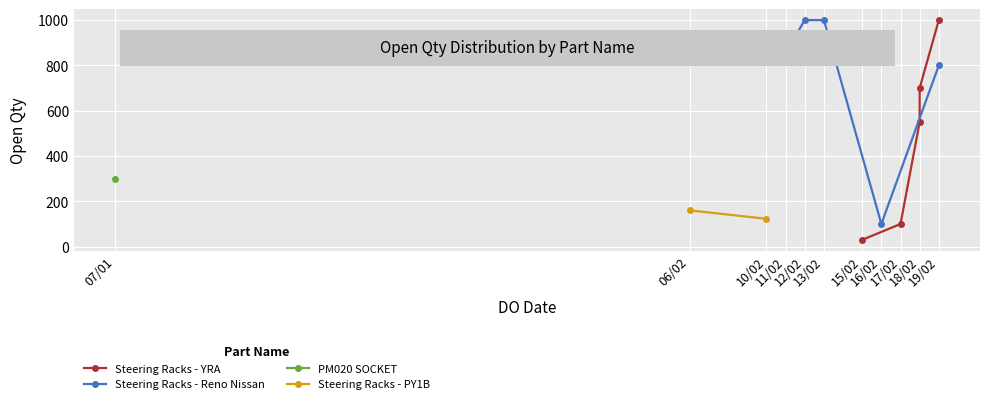

What is the difference between the maximum and minimum values in the Steering Racks - YRA series?

970